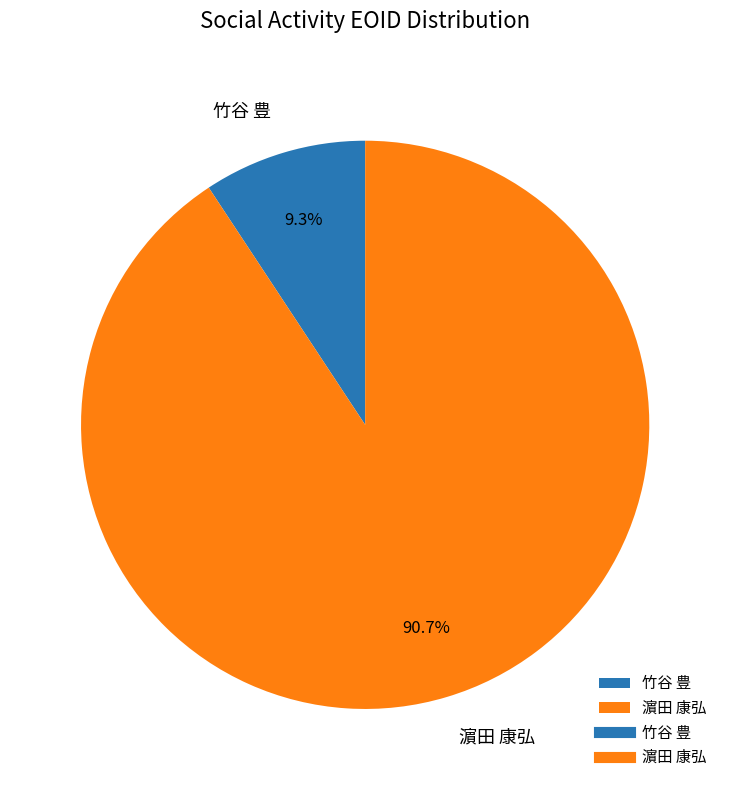

Which slice represents more than half of the pie?

濵田 康弘